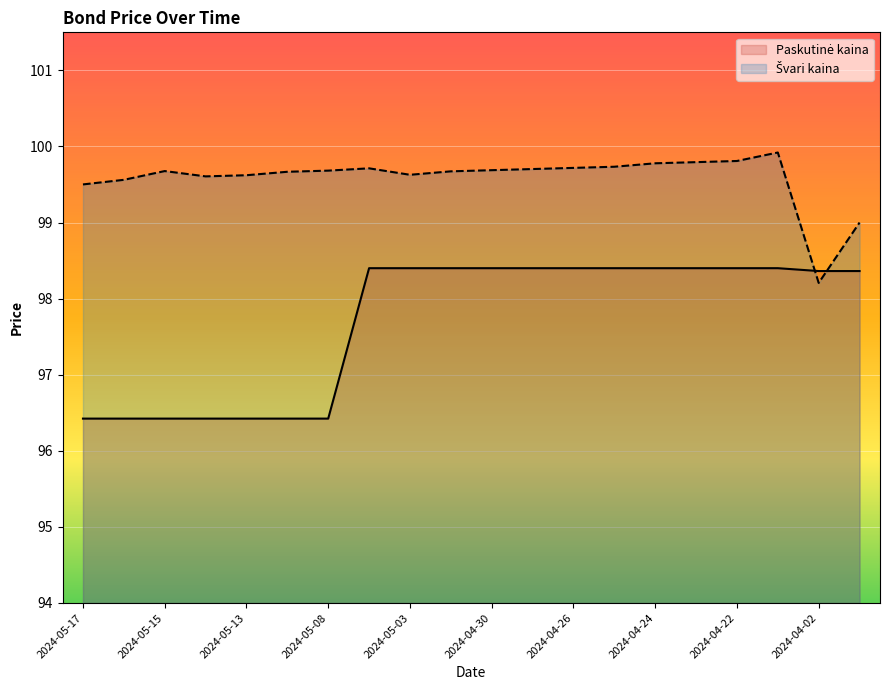

How many times do Švari kaina and Paskutinė kaina cross each other?

2